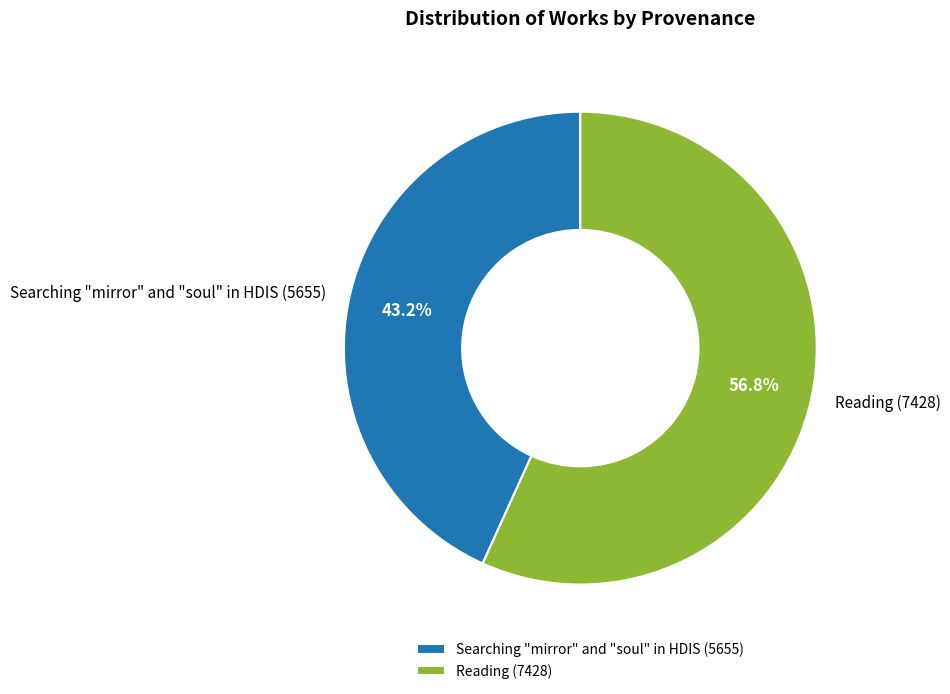

Combined, what portion of the pie is Reading and Searching "mirror" and "soul" in HDIS?

100.0%